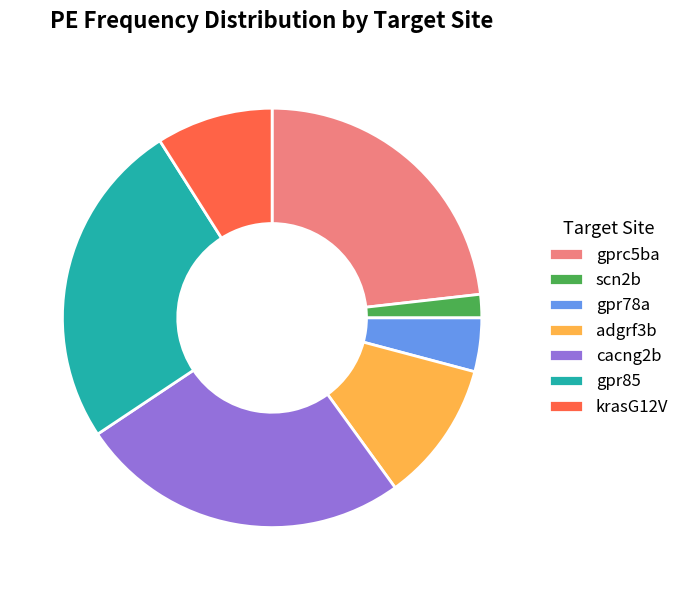

Which category has the smallest portion of the pie?

scn2b